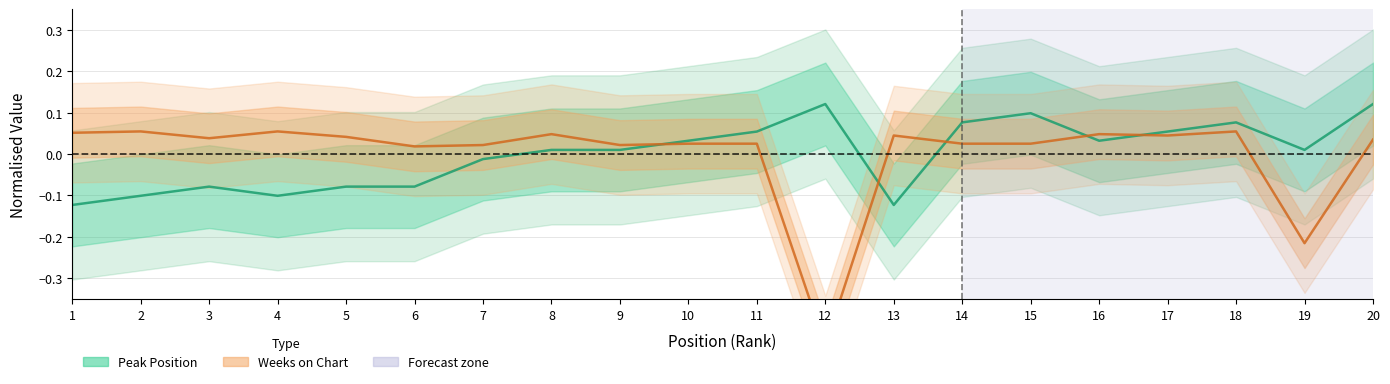

Where do Weeks on Chart and Peak Position first cross each other?

9 and 10